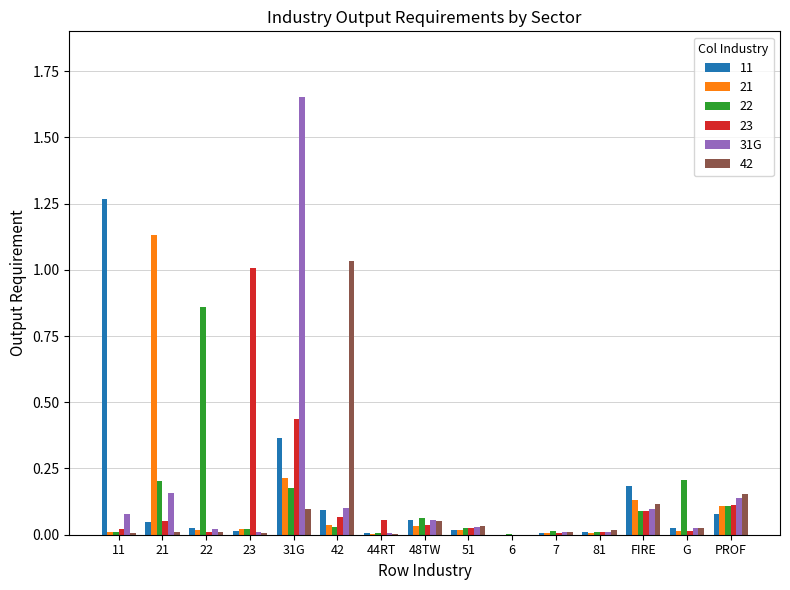

Is it true that 22 equals 0.0 at 6?

True